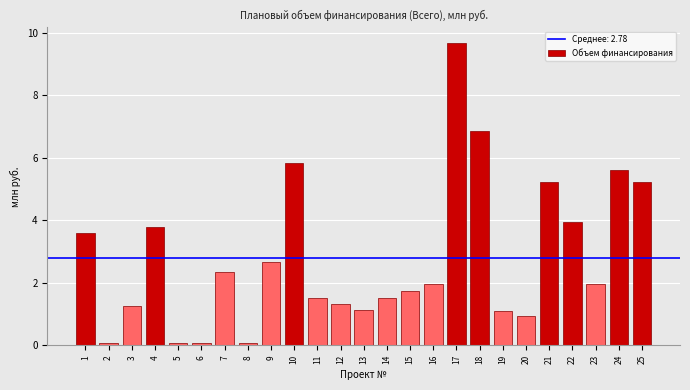

Reading left to right, list all the values displayed in this chart.

3.6	0.1	1.3	3.8	0.1	0.1	2.4	0.1	2.7	5.8	1.5	1.3	1.1	1.5	1.7	2.0	9.7	6.8	1.1	0.9	5.2	3.9	2.0	5.6	5.2